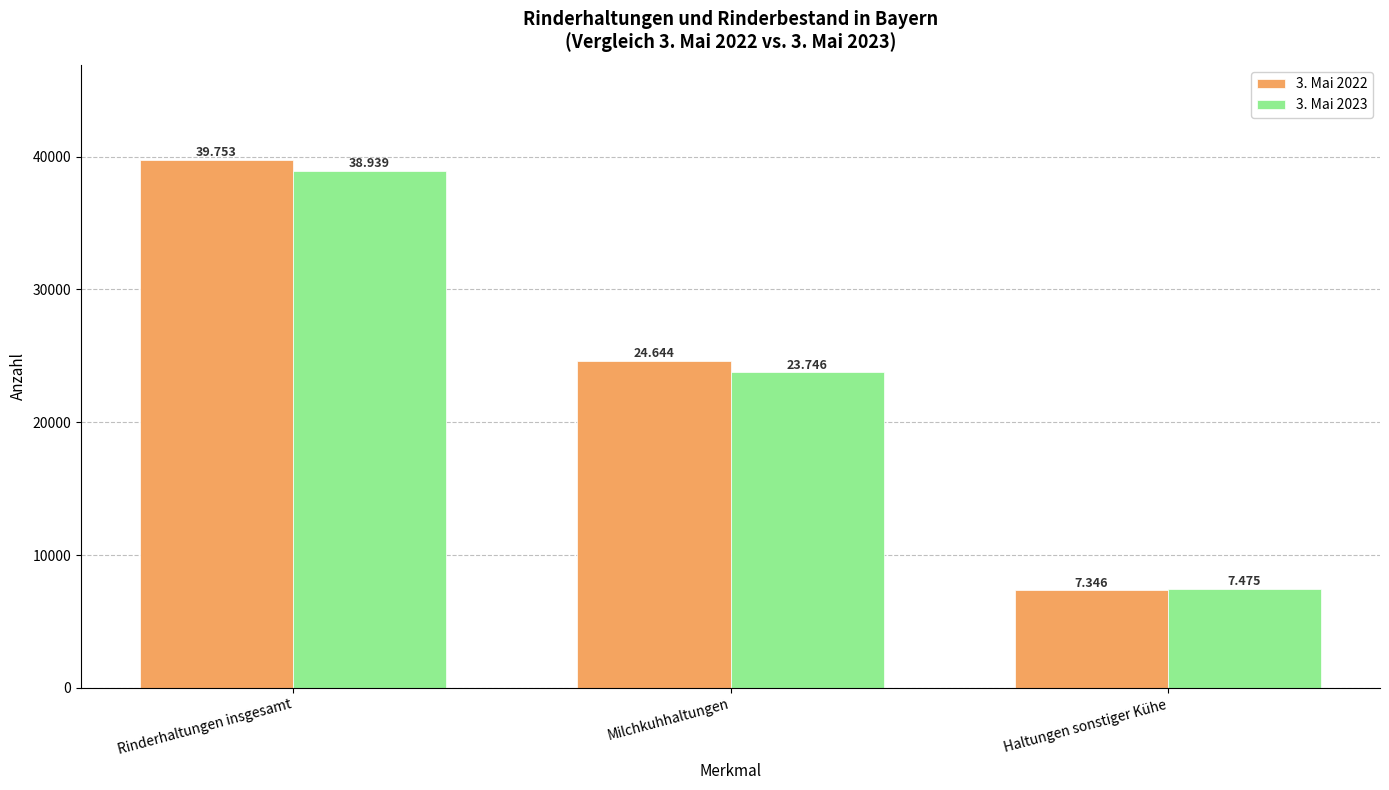

What are all the series names shown in the legend?

3. Mai 2022, 3. Mai 2023